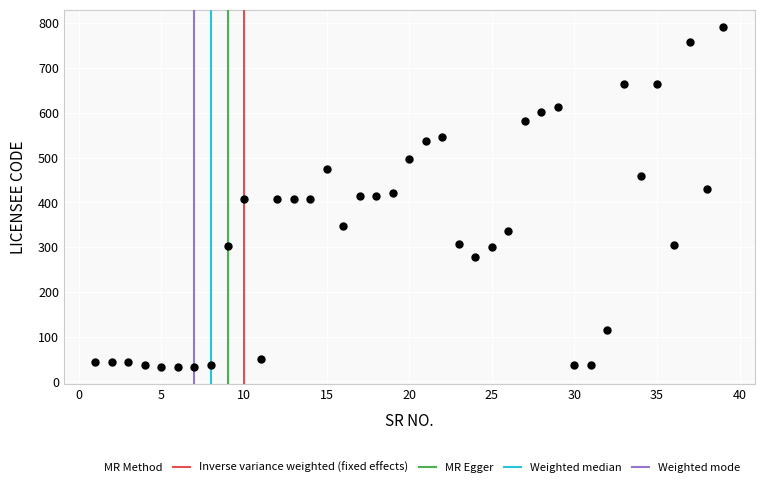

What is the range of Y values (max minus min)?

760